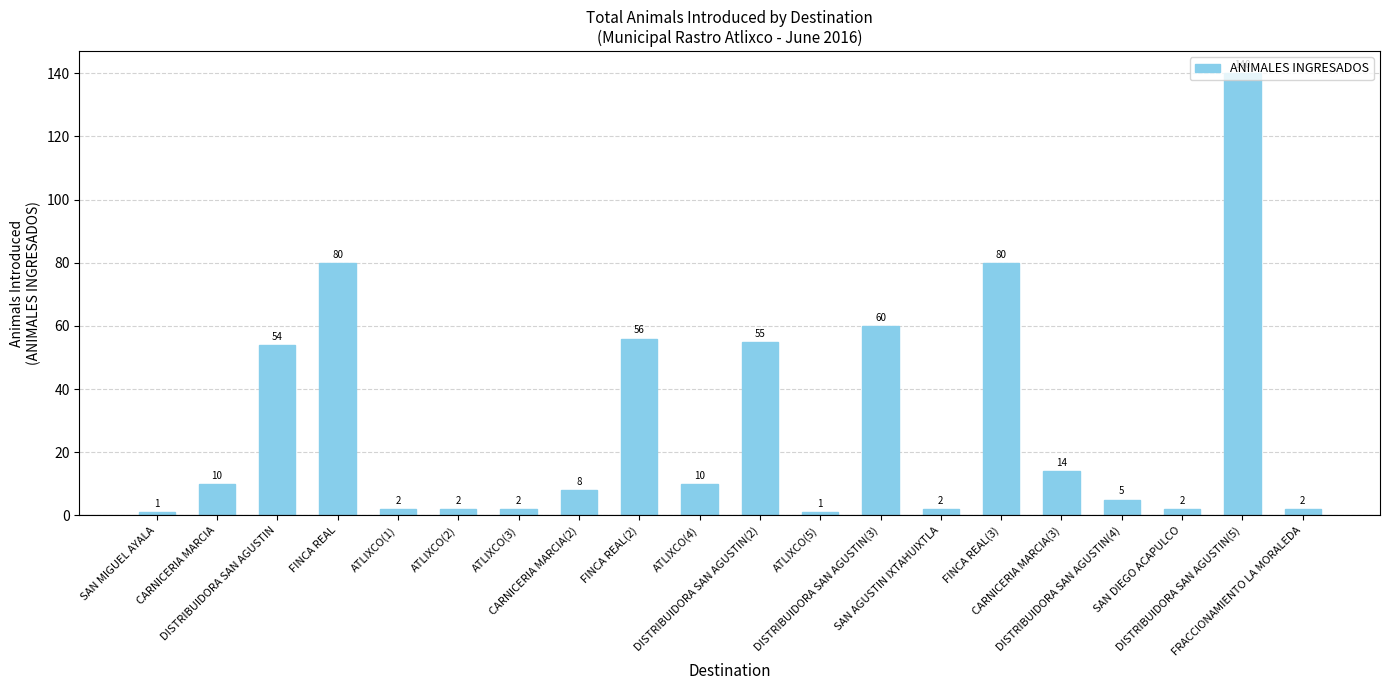

What is the change in value from CARNICERIA MARCIA to DISTRIBUIDORA SAN AGUSTIN(4)?

-5